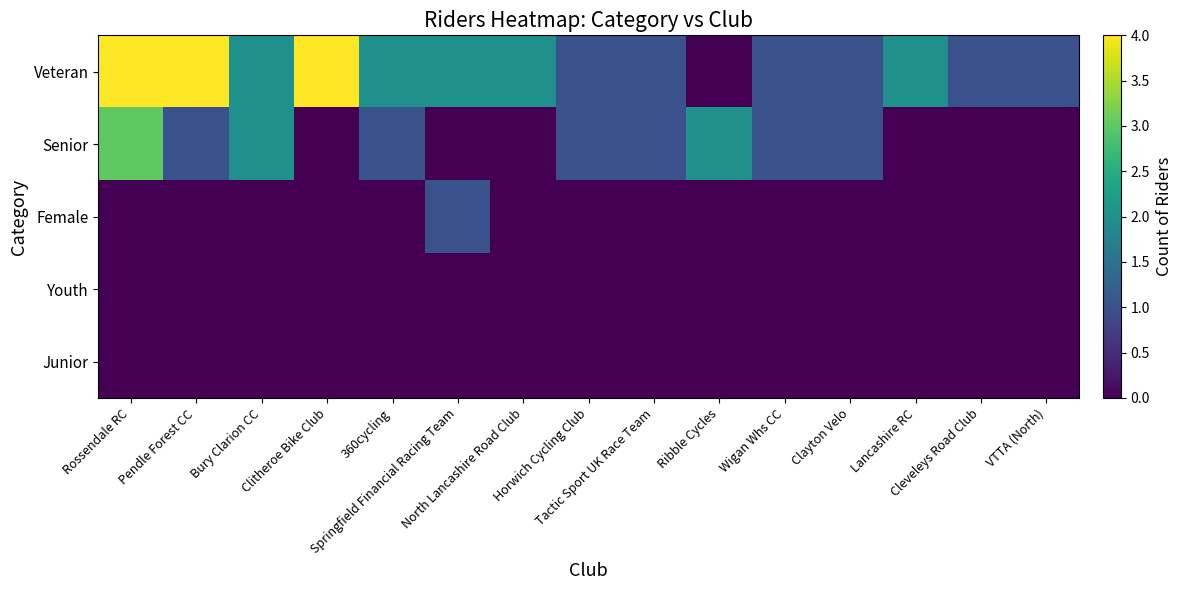

Between Ribble Cycles and Clayton Velo, which series saw the biggest shift?

Veteran